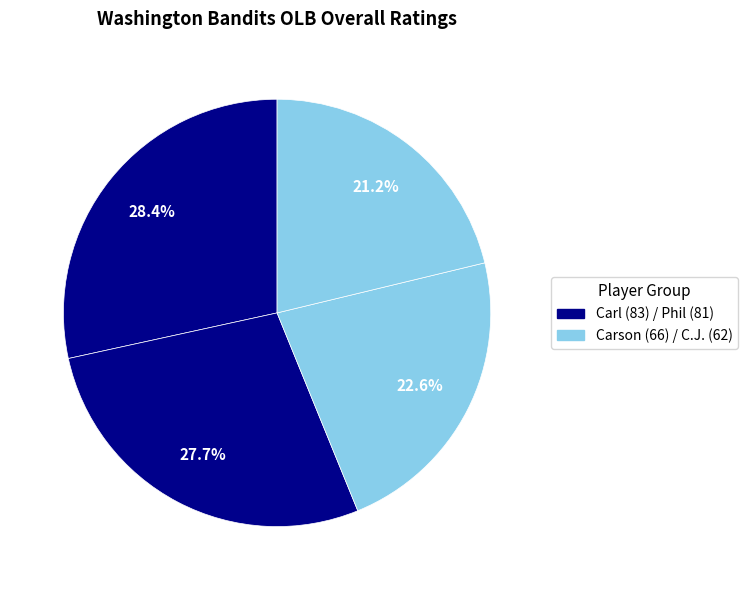

Count the number of slices in the pie.

4